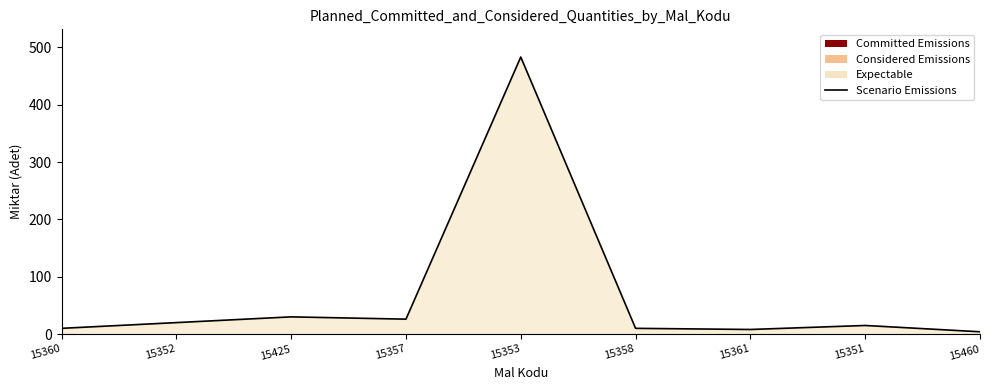

How many data points are less than 15?

4